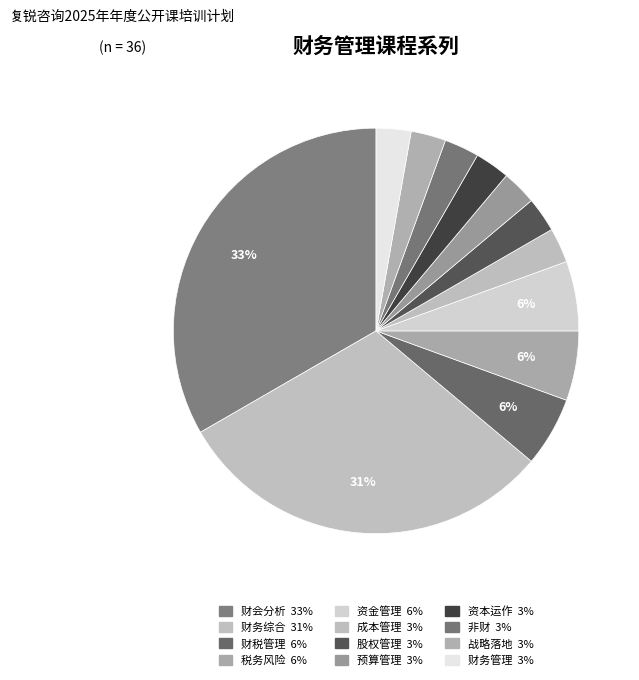

Rank the categories by value from highest to lowest.

财会分析, 财务综合, 财税管理, 税务风险, 资金管理, 成本管理, 股权管理, 预算管理, 资本运作, 非财, 战略落地, 财务管理